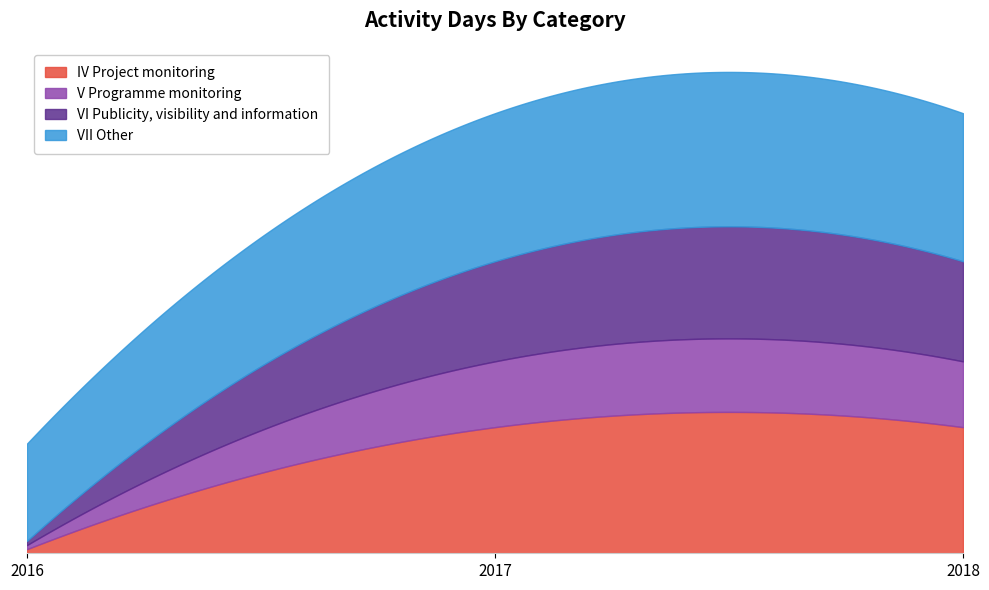

Is the value of VI Publicity, visibility and information at 2018 greater than the value of V Programme monitoring at 2018?

Yes